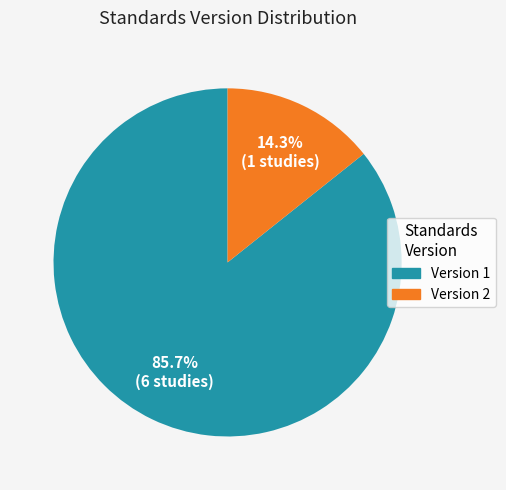

Count the number of slices in the pie.

2